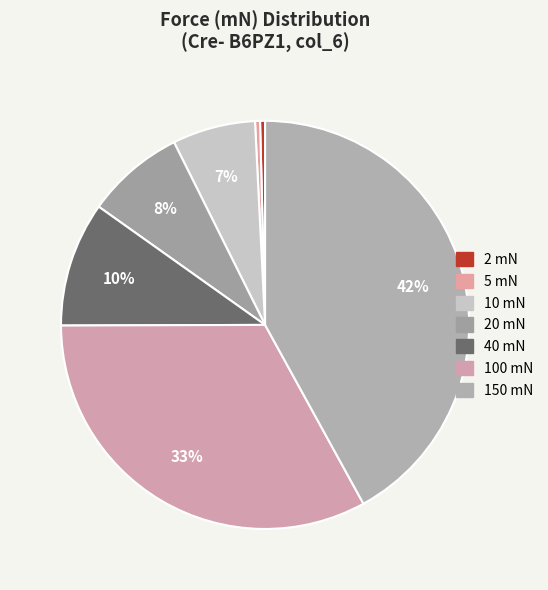

Count the number of slices in the pie.

7